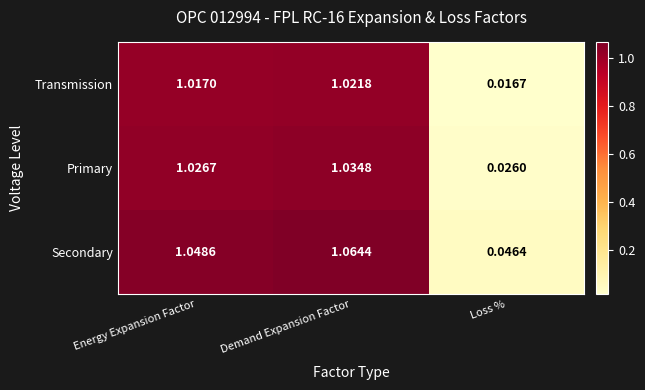

At which label is Secondary closest to 0?

Loss %